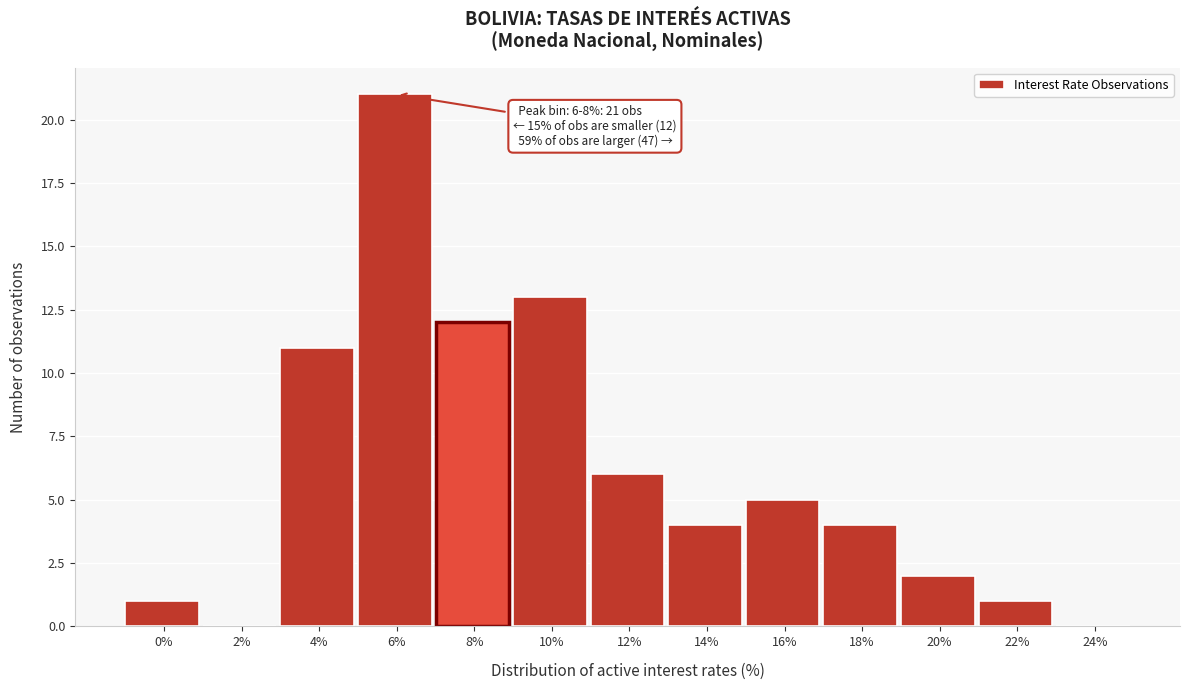

Reading right to left, transcribe all the data shown in this chart.

24%=0	22%=1	20%=2	18%=4	16%=5	14%=4	12%=6	10%=13	8%=12	6%=21	4%=11	2%=0	0%=1